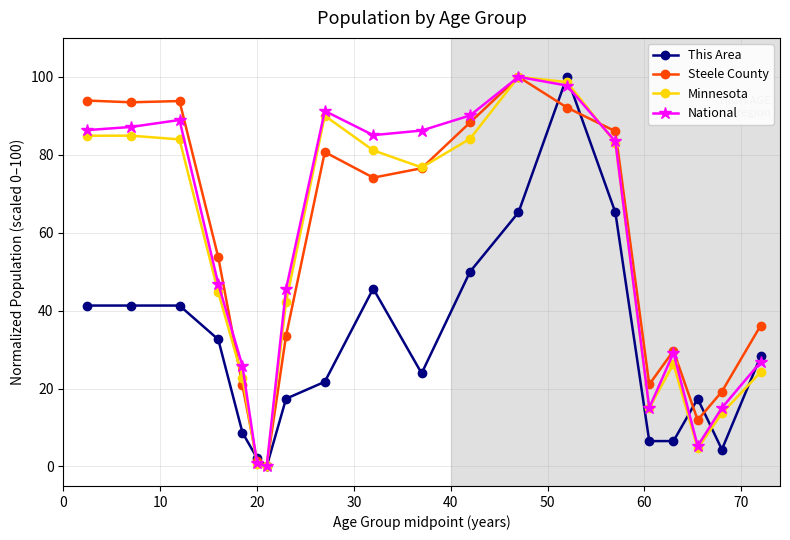

What is the value of the Steele County point at the 4th from the left?

53.7